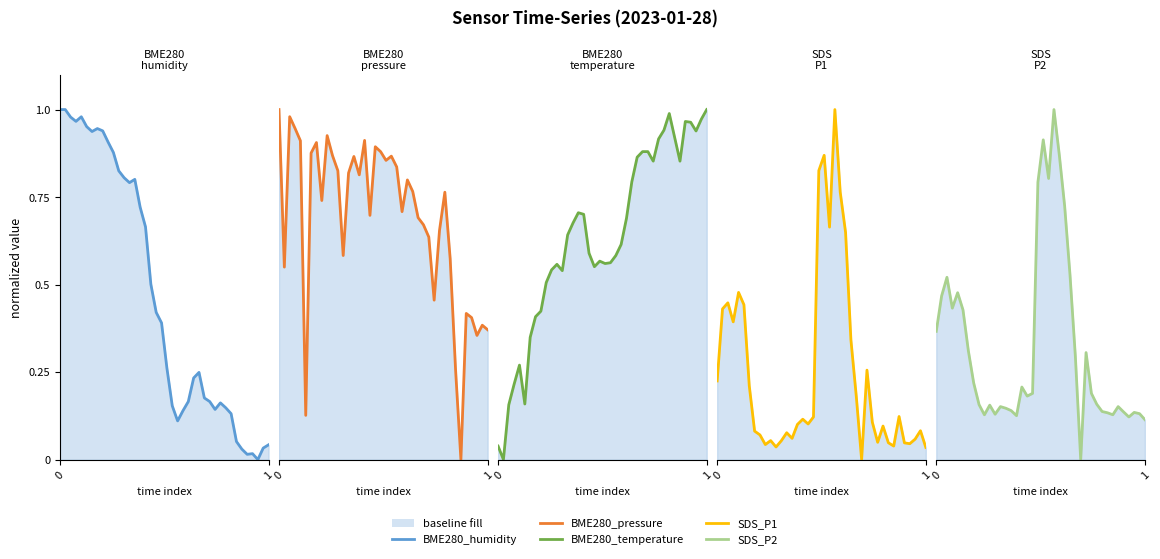

The SDS_P2 series shows 0.8 at 25. True or false?

False